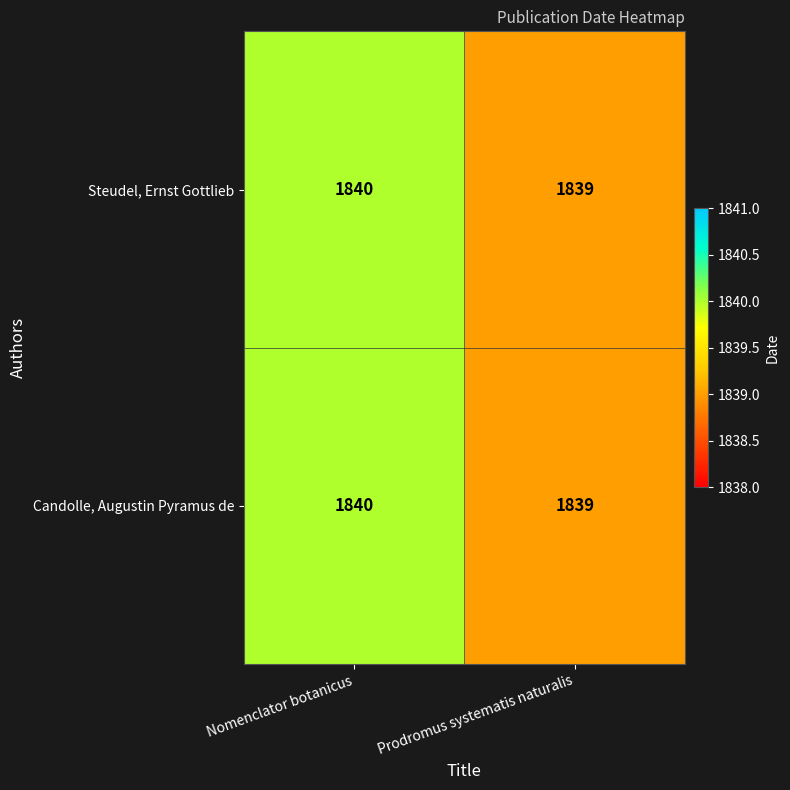

What is the average value of the Candolle, Augustin Pyramus de series?

1840